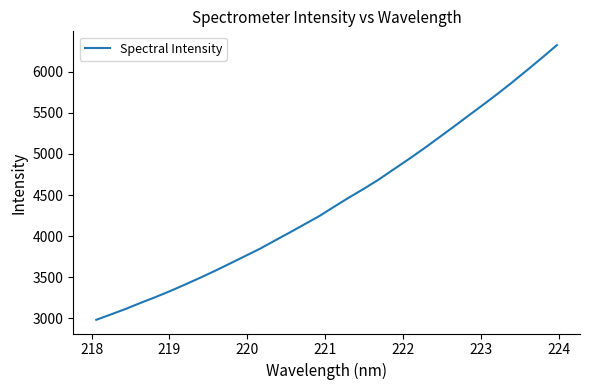

True or false: the data has more than 2 interior local peaks.

False